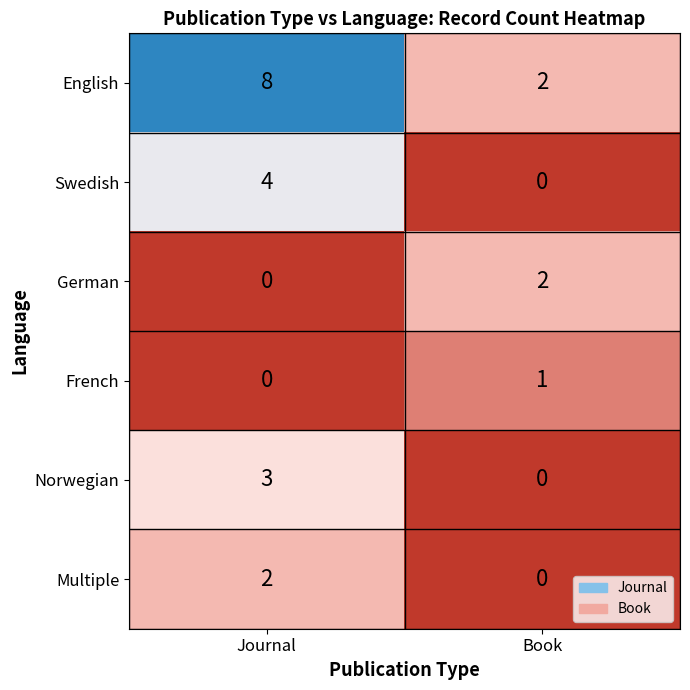

Is it true that Norwegian equals -1 at Book?

False